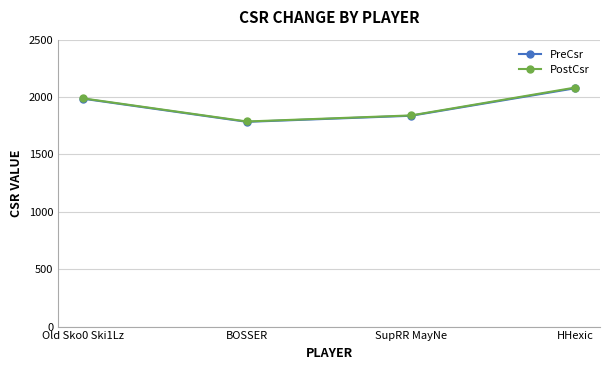

What position from the left is SupRR MayNe?

3